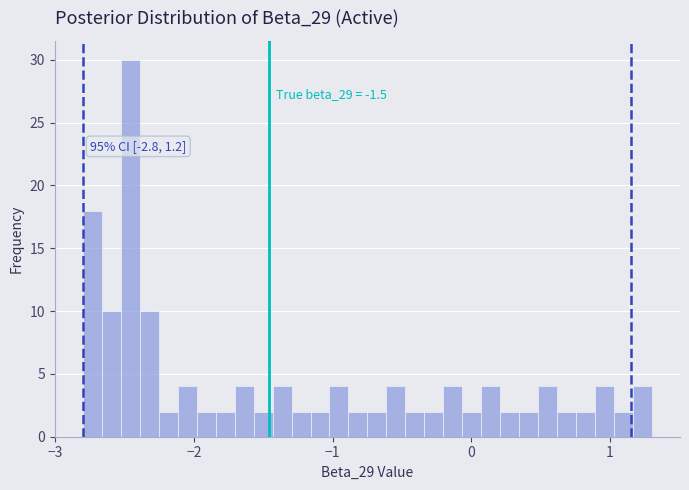

Read against the x-axis, roughly where is the centre of the tallest bar?

-2.5